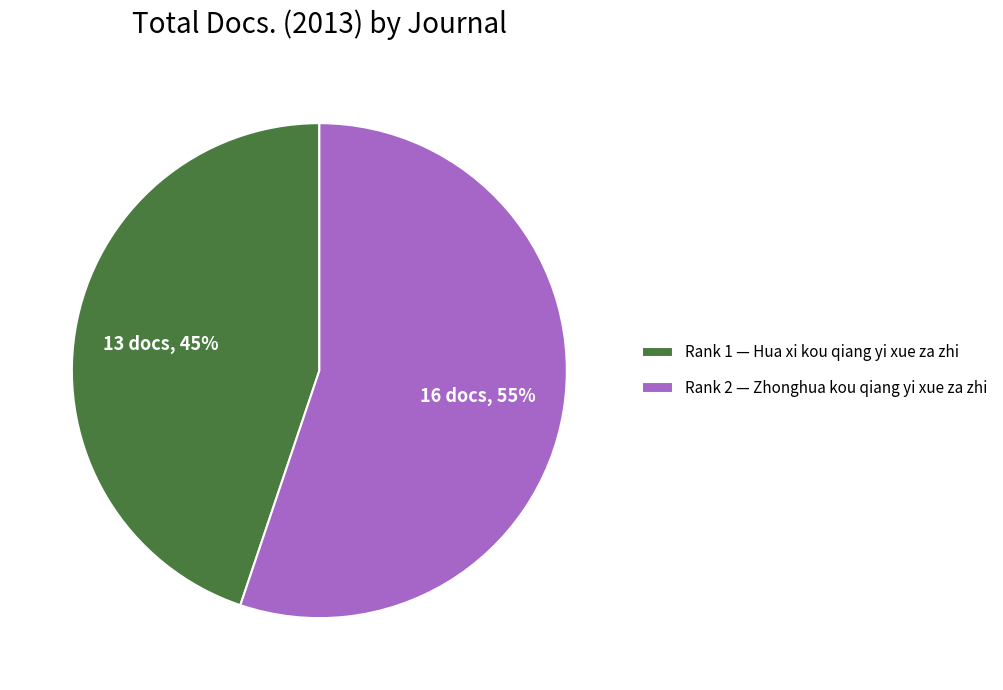

How many segments does this pie chart have?

2